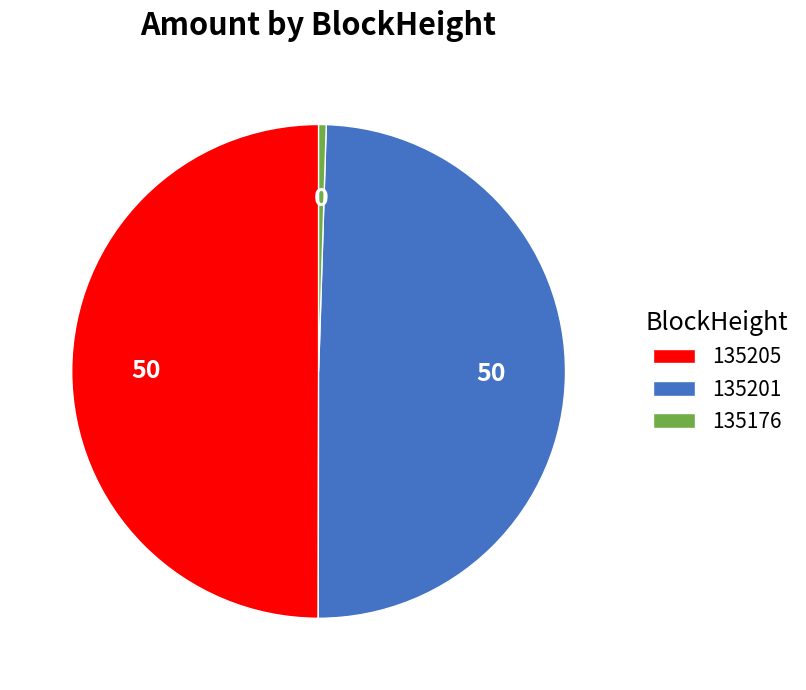

The 135205 slice represents 45% of the pie. True or false?

False